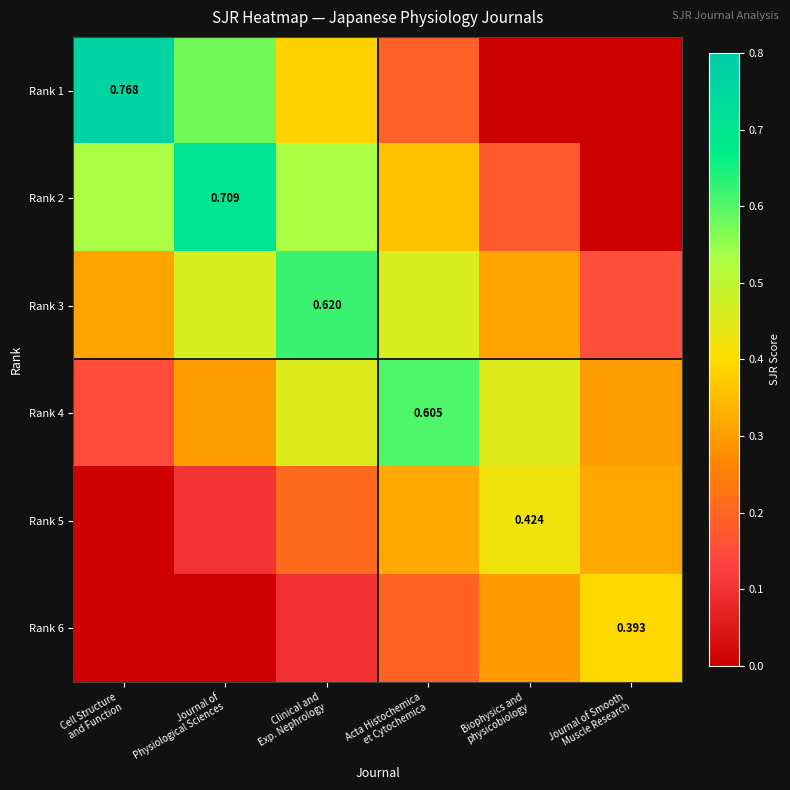

Which series has the largest total across all categories?

Rank 3